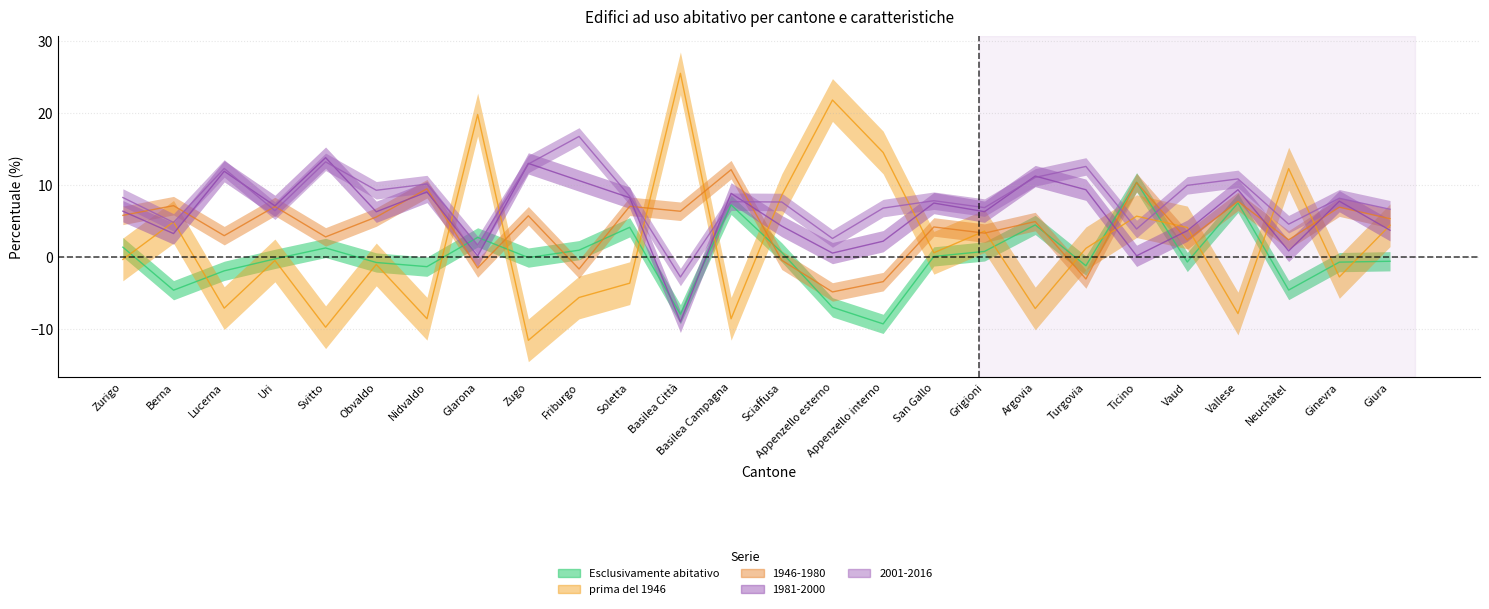

Rank the series by their average value, from lowest to highest.

Esclusivamente abitativo, prima del 1946, 1946-1980, 1981-2000, 2001-2016